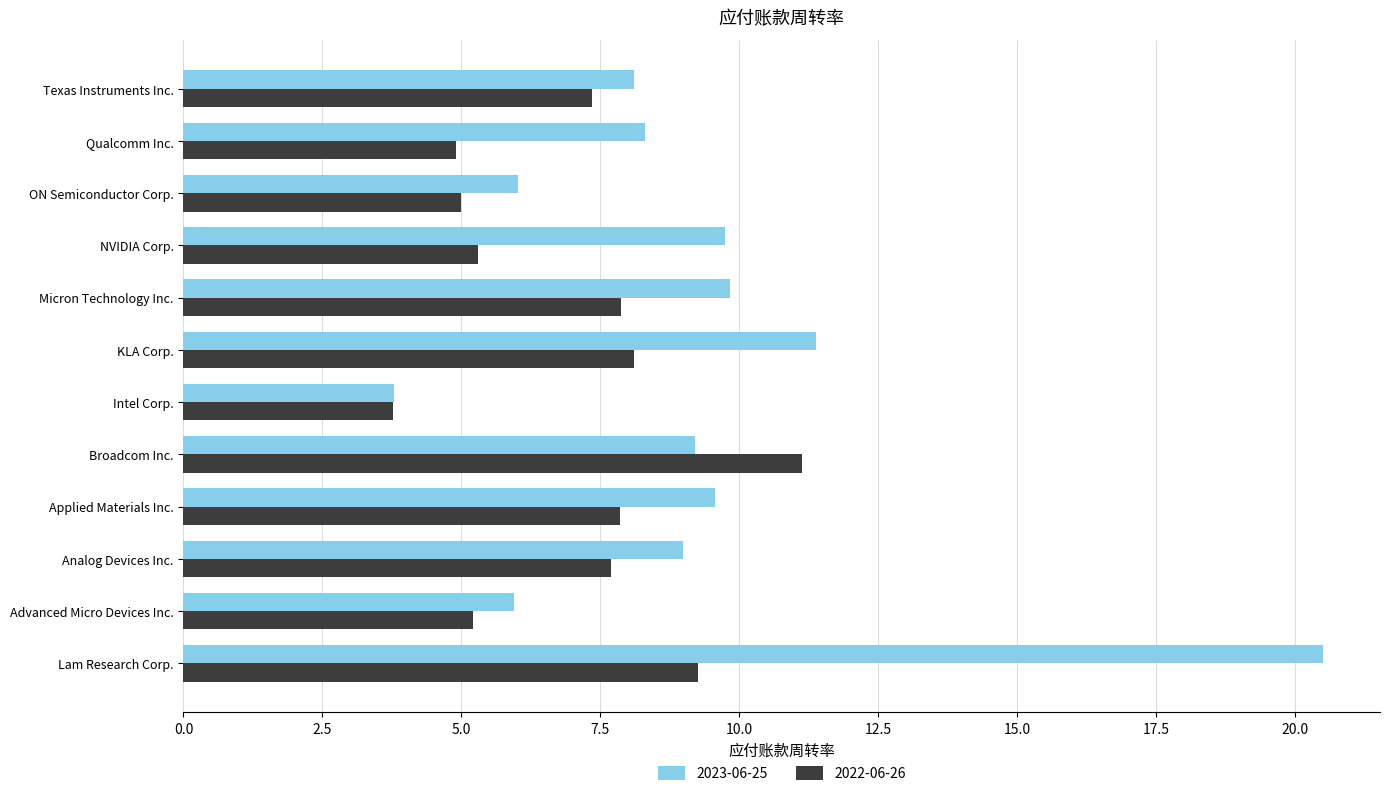

How many data points does each series have?

12